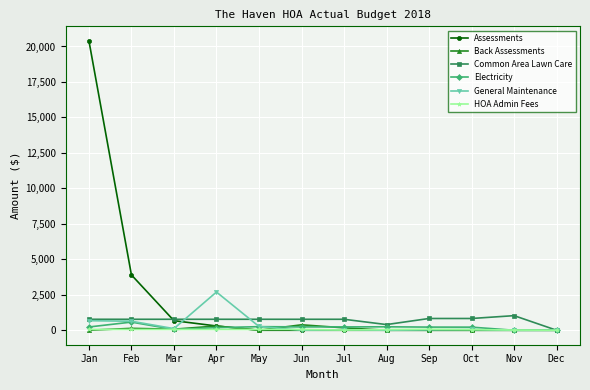

Is this an area chart (filled region under the line)?

No